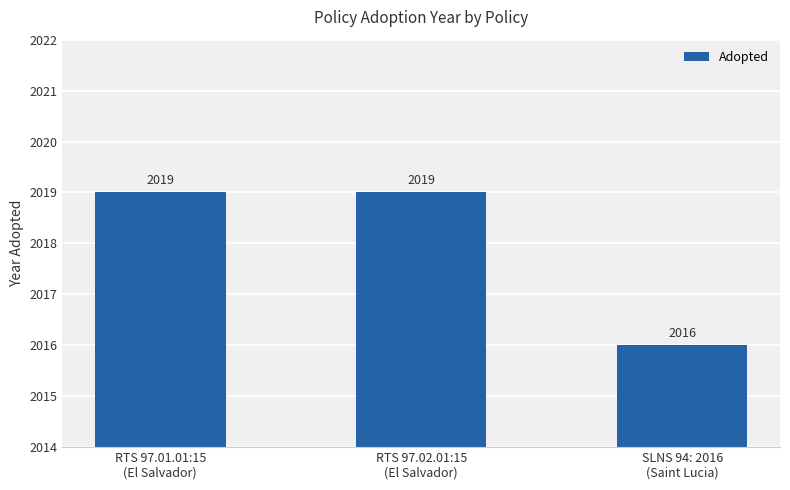

Rank the categories by value from highest to lowest.

RTS 97.01.01:15
(El Salvador), RTS 97.02.01:15
(El Salvador), SLNS 94: 2016
(Saint Lucia)